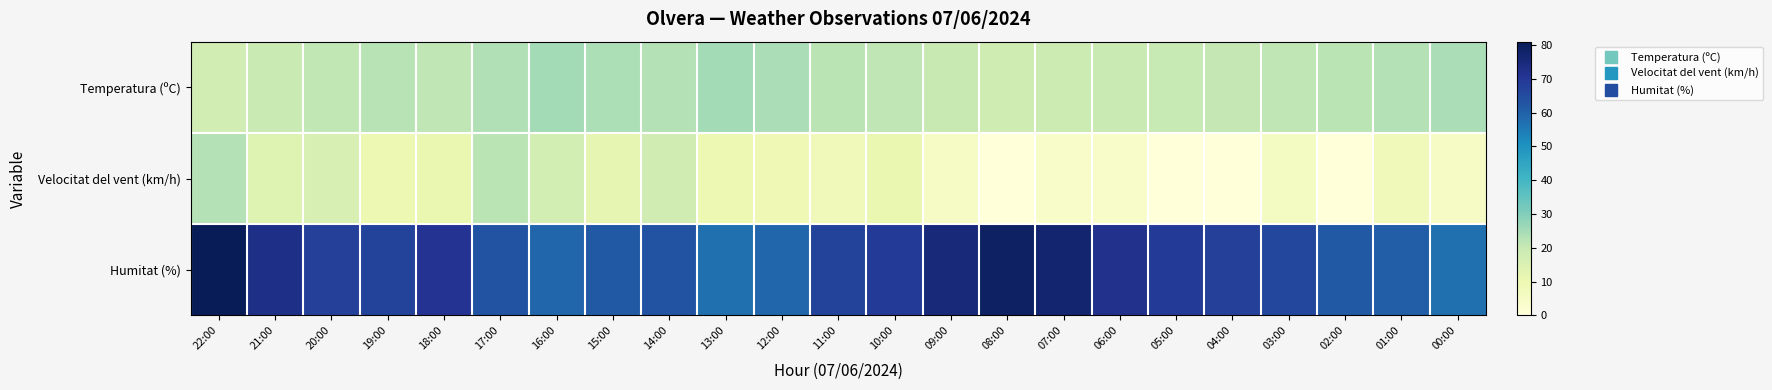

At how many categories does at least one series exceed 44?

23